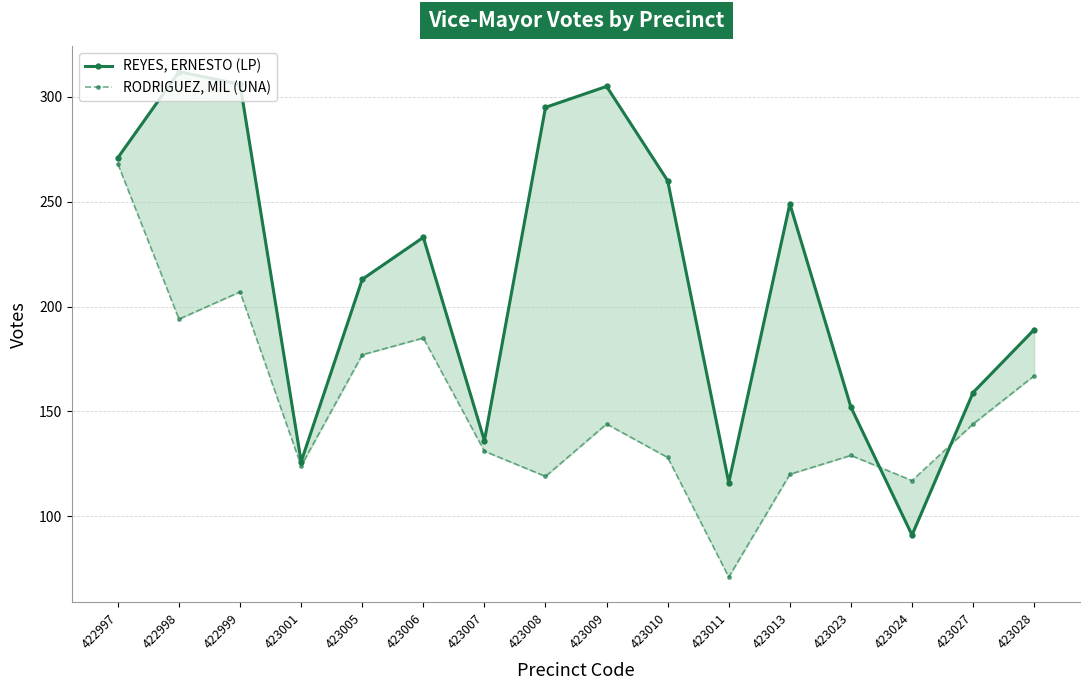

At which category is the sum across all series the highest?

422997